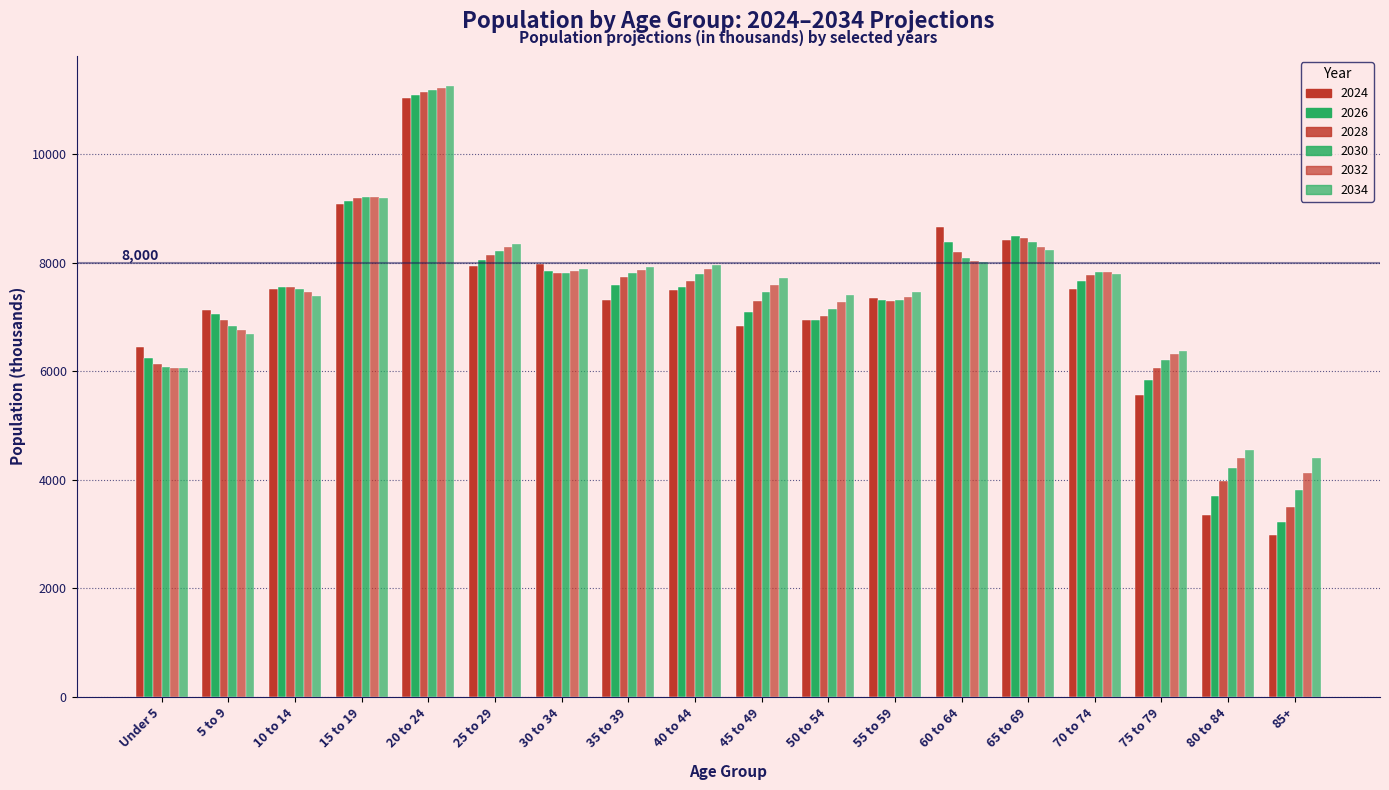

Reading left to right, transcribe all the data shown in this chart.

2024: 6442	7131	7511	9079	11034	7939	7982	7316	7497	6831	6953	7346	8655	8430	7515	5559	3349	2981
2026: 6242	7056	7559	9140	11088	8051	7857	7594	7552	7094	6949	7310	8389	8501	7669	5846	3696	3218
2028: 6131	6946	7558	9191	11144	8143	7816	7736	7669	7290	7030	7298	8211	8464	7778	6061	3986	3507
2030: 6077	6841	7518	9219	11195	8222	7822	7819	7788	7456	7148	7321	8097	8385	7827	6216	4222	3816
2032: 6059	6759	7458	9220	11235	8291	7852	7875	7889	7603	7279	7380	8038	8300	7827	6321	4407	4121
2034: 6066	6699	7392	9196	11257	8348	7894	7922	7971	7732	7413	7465	8027	8232	7798	6375	4544	4405